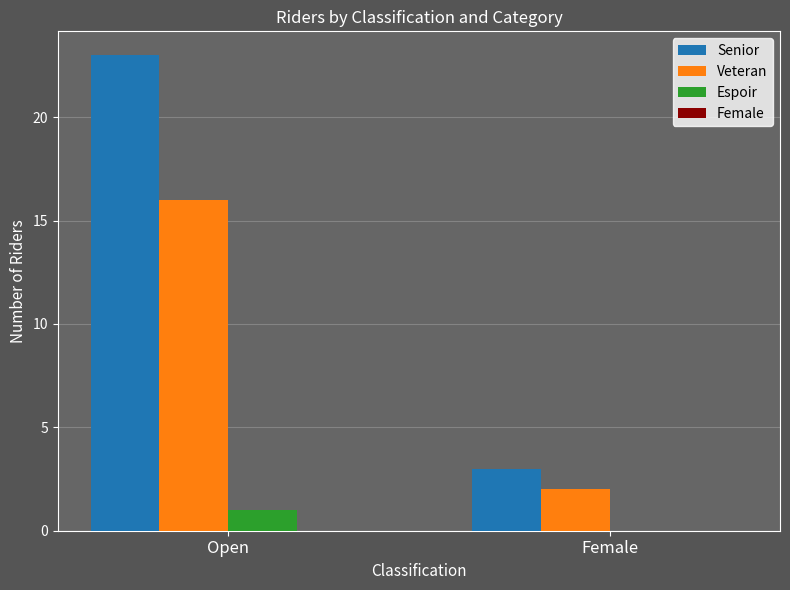

What is the difference between the Veteran values at Female and Open?

14